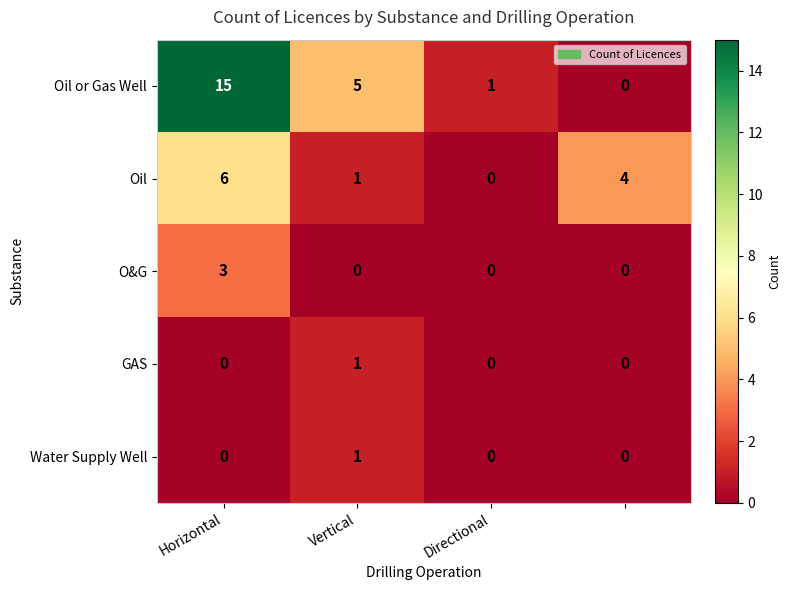

Which series has the largest range (max minus min)?

Oil or Gas Well